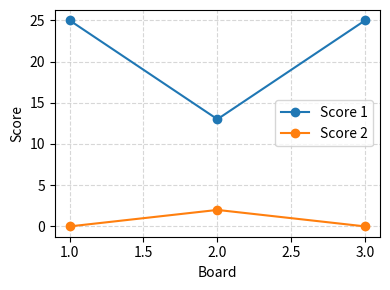

What is the sum of all Score 1 values?

63